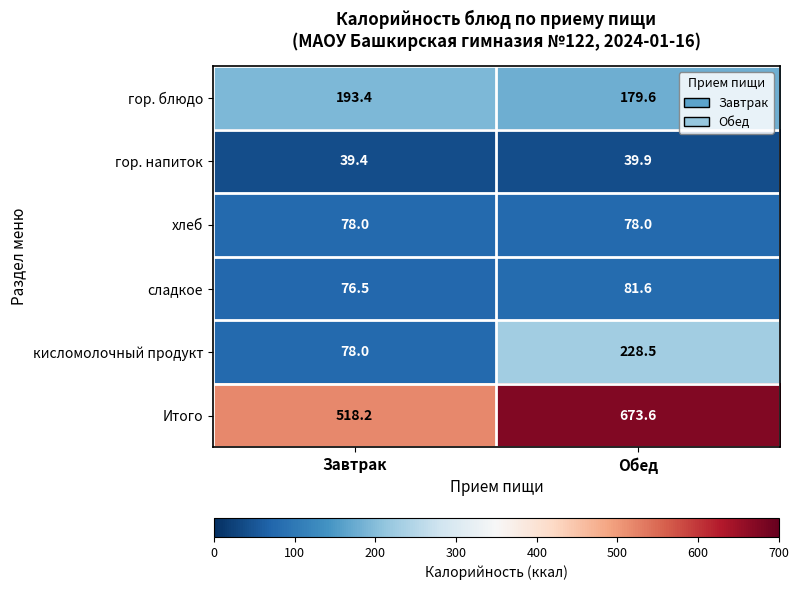

Is the value of хлеб at Завтрак greater than the value of гор. блюдо at Обед?

No